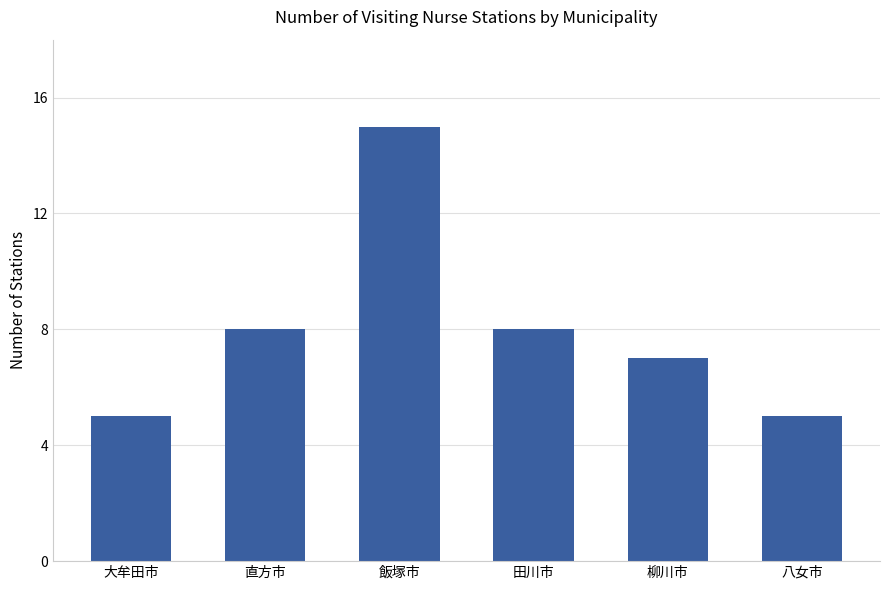

How many values are between 5 and 8?

5